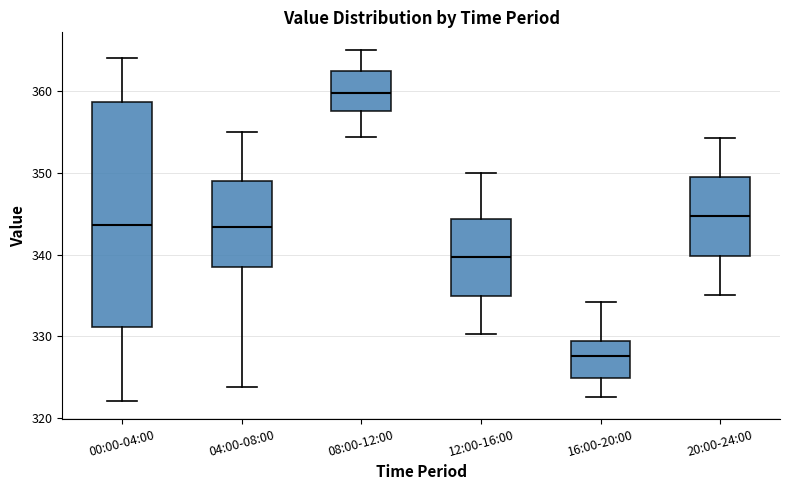

Reading left to right, read every box against the y-axis: the position of its median line, the range the box covers, and the ends of its whiskers. The values are not printed on the chart, so give them approximately, as read against the axis.

00:00-04:00: median 344, box 331 to 359, whiskers 322 to 364
04:00-08:00: median 343, box 339 to 349, whiskers 324 to 355
08:00-12:00: median 360, box 358 to 362, whiskers 354 to 365
12:00-16:00: median 340, box 335 to 344, whiskers 330 to 350
16:00-20:00: median 328, box 325 to 329, whiskers 323 to 334
20:00-24:00: median 345, box 340 to 349, whiskers 335 to 354